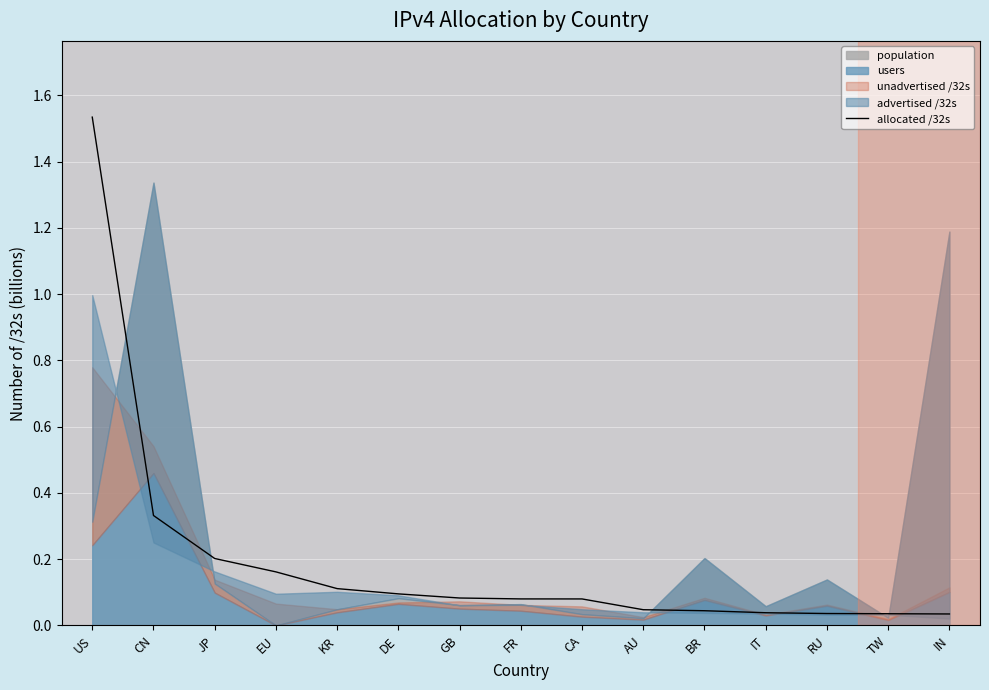

List the labels in order of value, smallest first.

IN, TW, RU, IT, BR, AU, CA, FR, GB, DE, KR, EU, JP, CN, US